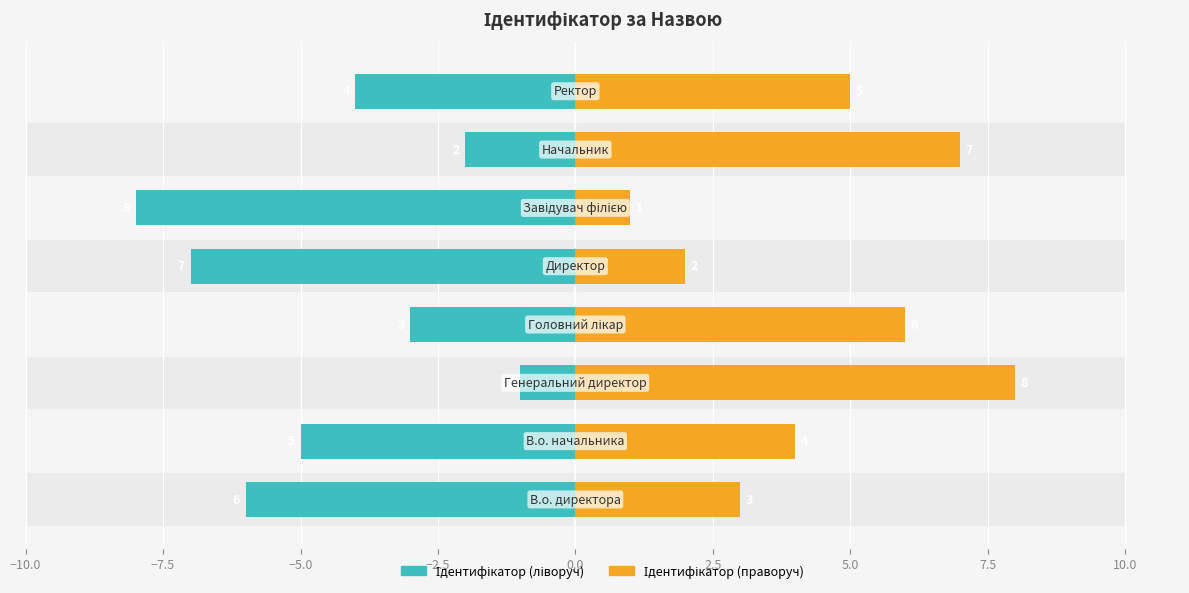

Which series has the largest total across all categories?

Ідентифікатор (ліворуч)